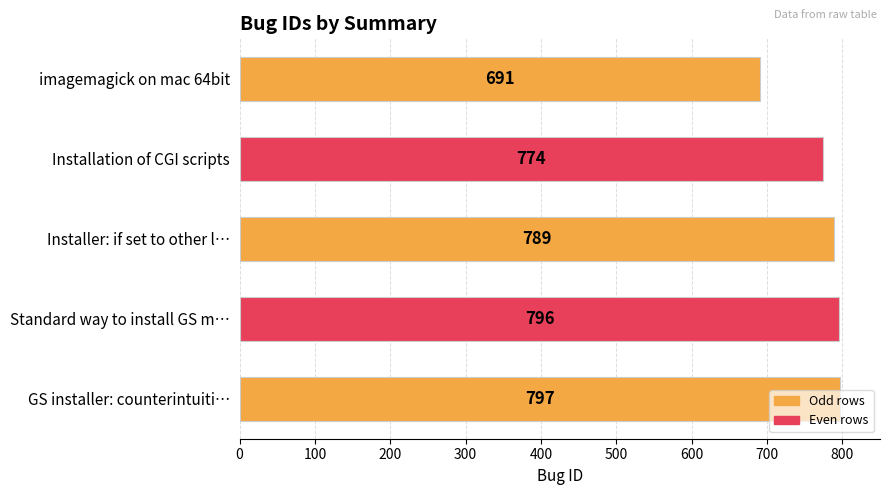

At which category does the chart reach its minimum across all series?

imagemagick on mac 64bit